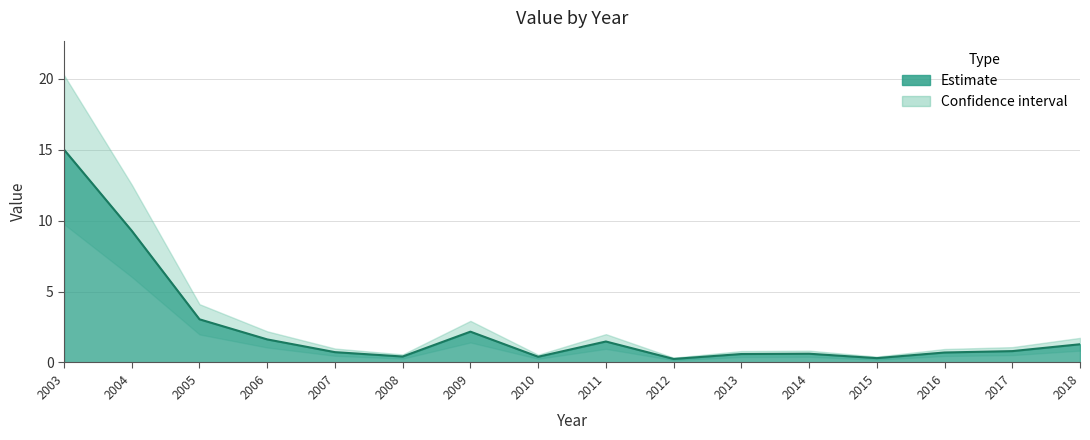

Reading right to left, what are all the values shown in this chart?

2018=1.3	2017=0.8	2016=0.7	2015=0.3	2014=0.6	2013=0.6	2012=0.2	2011=1.5	2010=0.4	2009=2.2	2008=0.4	2007=0.7	2006=1.6	2005=3.0	2004=9.3	2003=15.0